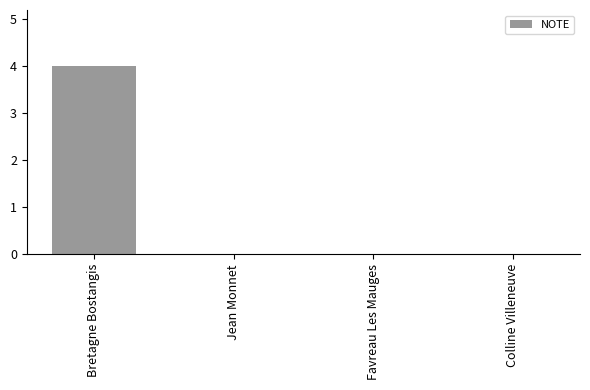

Are the bars horizontal?

No